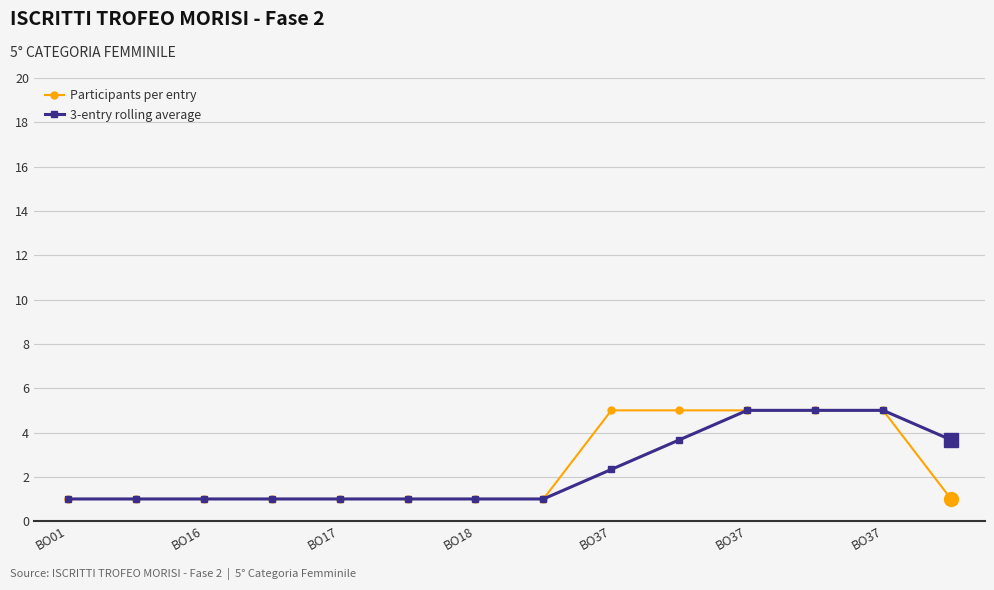

What is the difference between the maximum and second lowest values in the Participants per entry series?

4.0